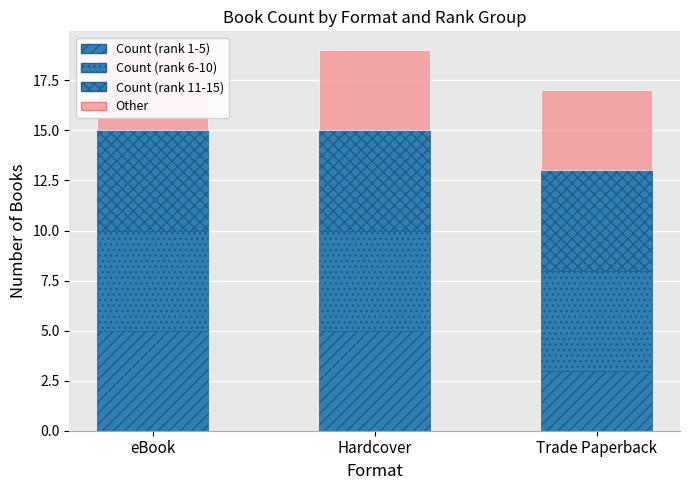

What is the total value across all series at eBook?

19